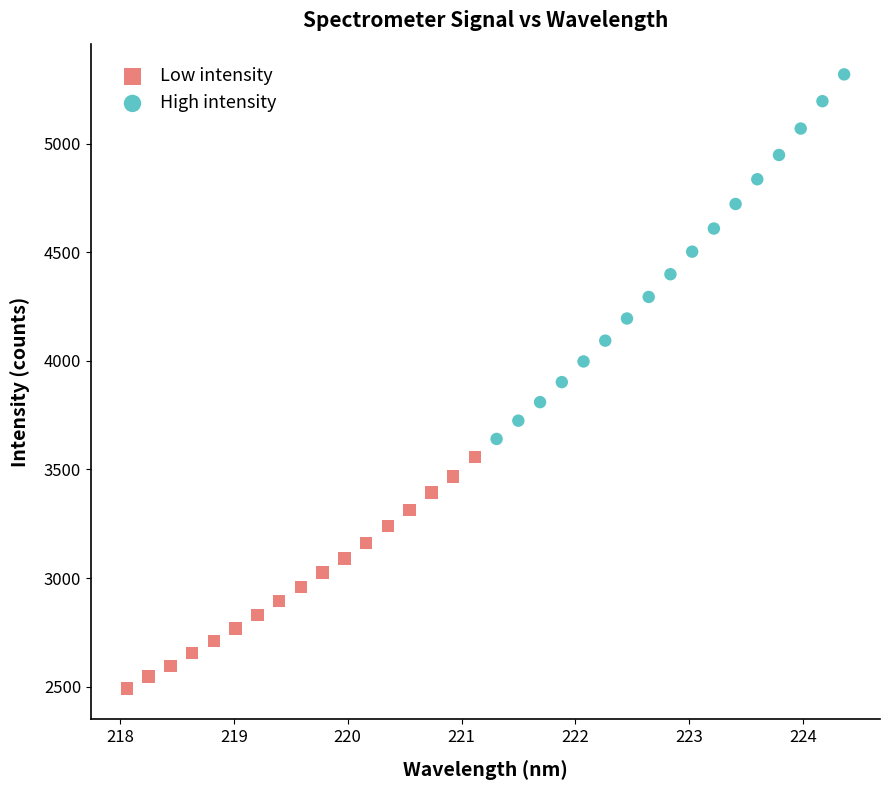

What are all the series names shown in the legend?

Low intensity, High intensity